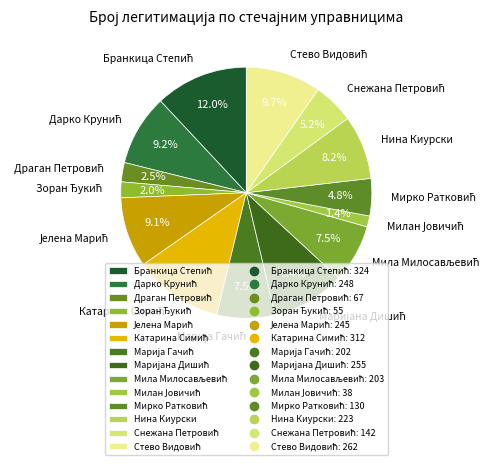

Does Нина Киурски represent more than half of the total?

No